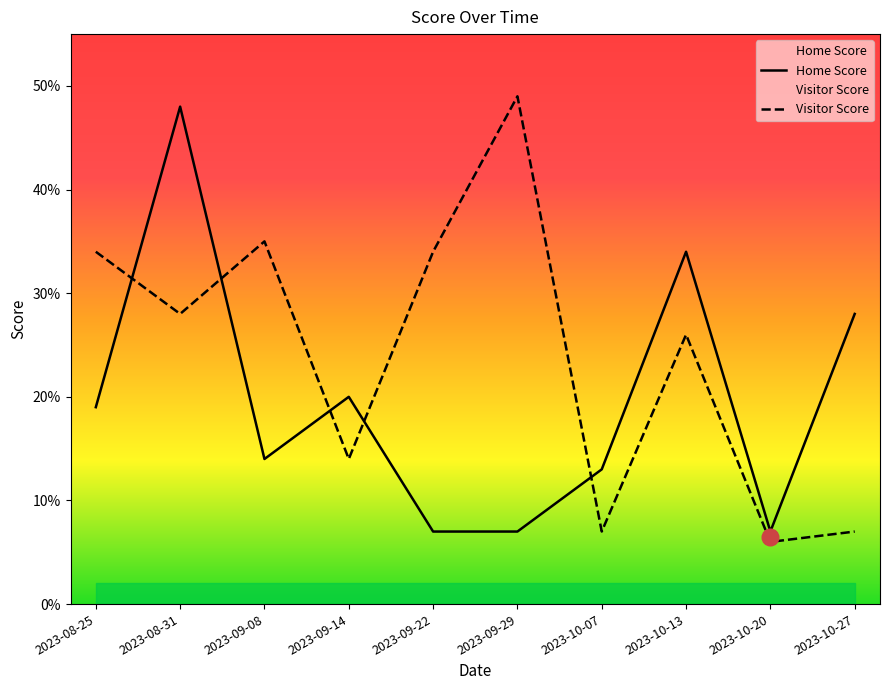

What is the label of the 2nd point from the left?

2023-08-31